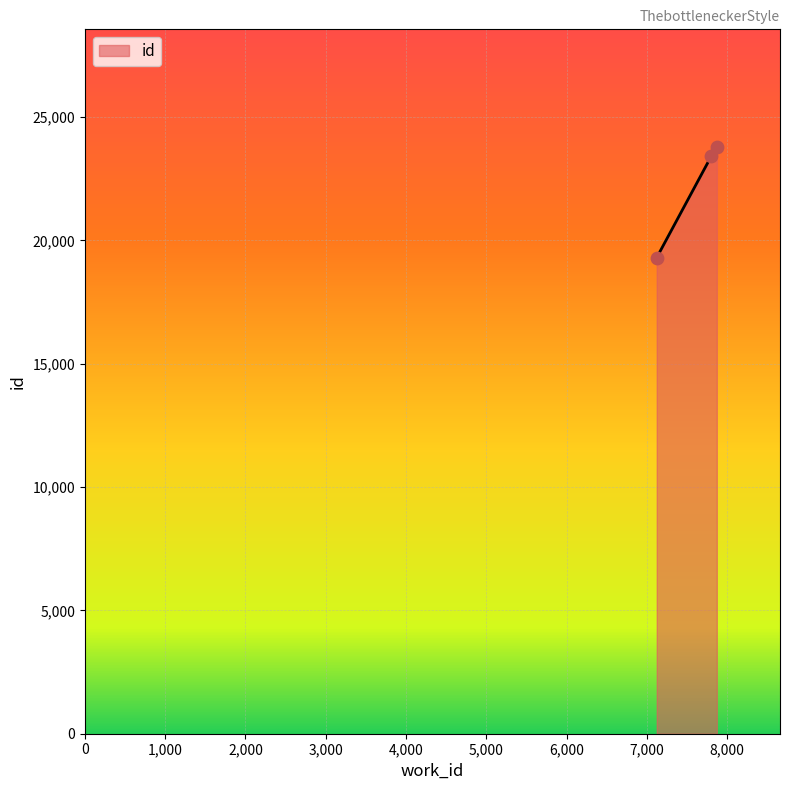

What is the minimum value shown in the chart?

19307